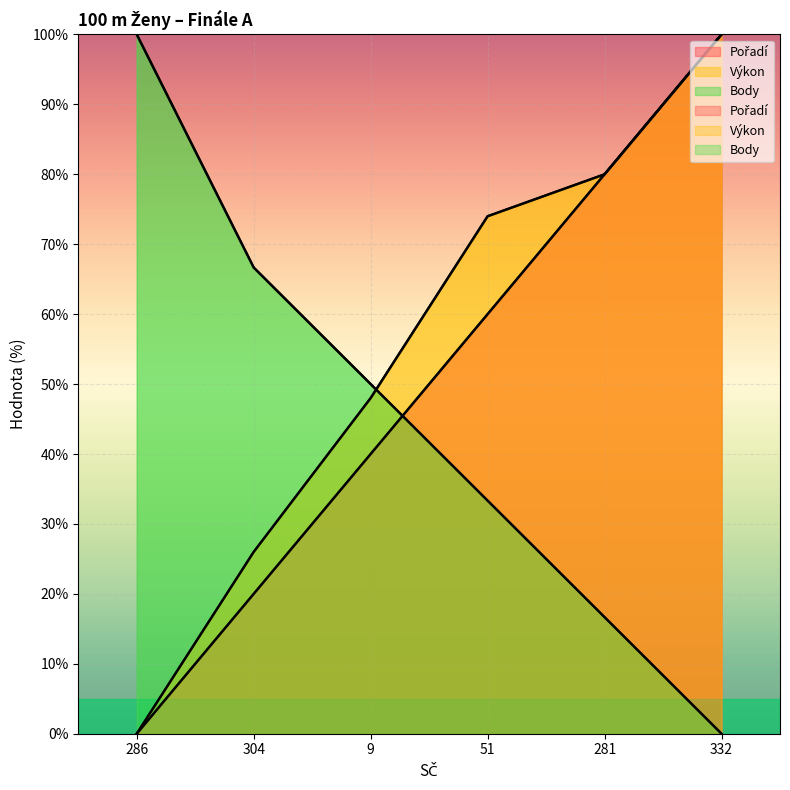

What is the label of the 6th point from the left?

332